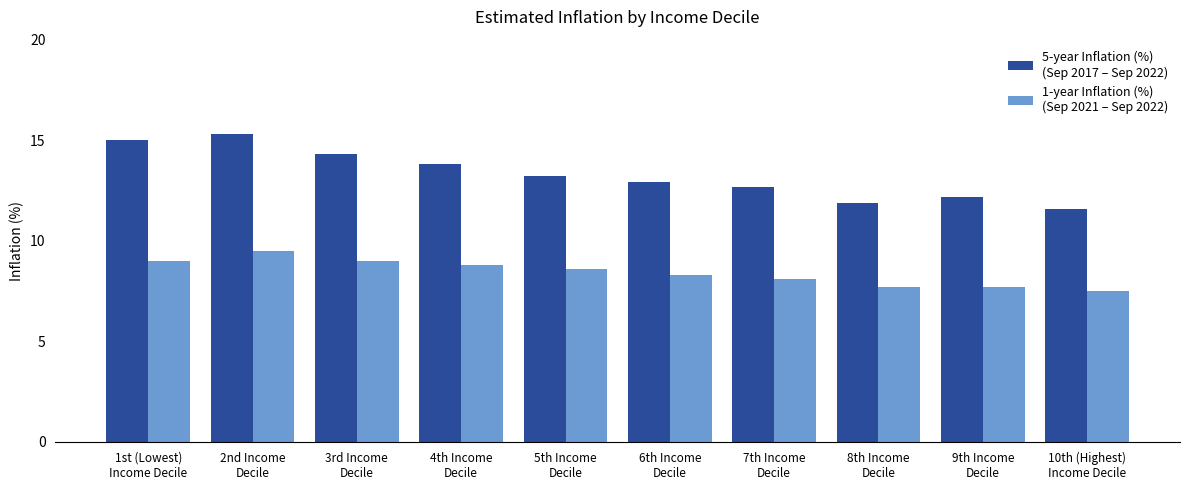

What is the maximum value shown in the chart?

15.3